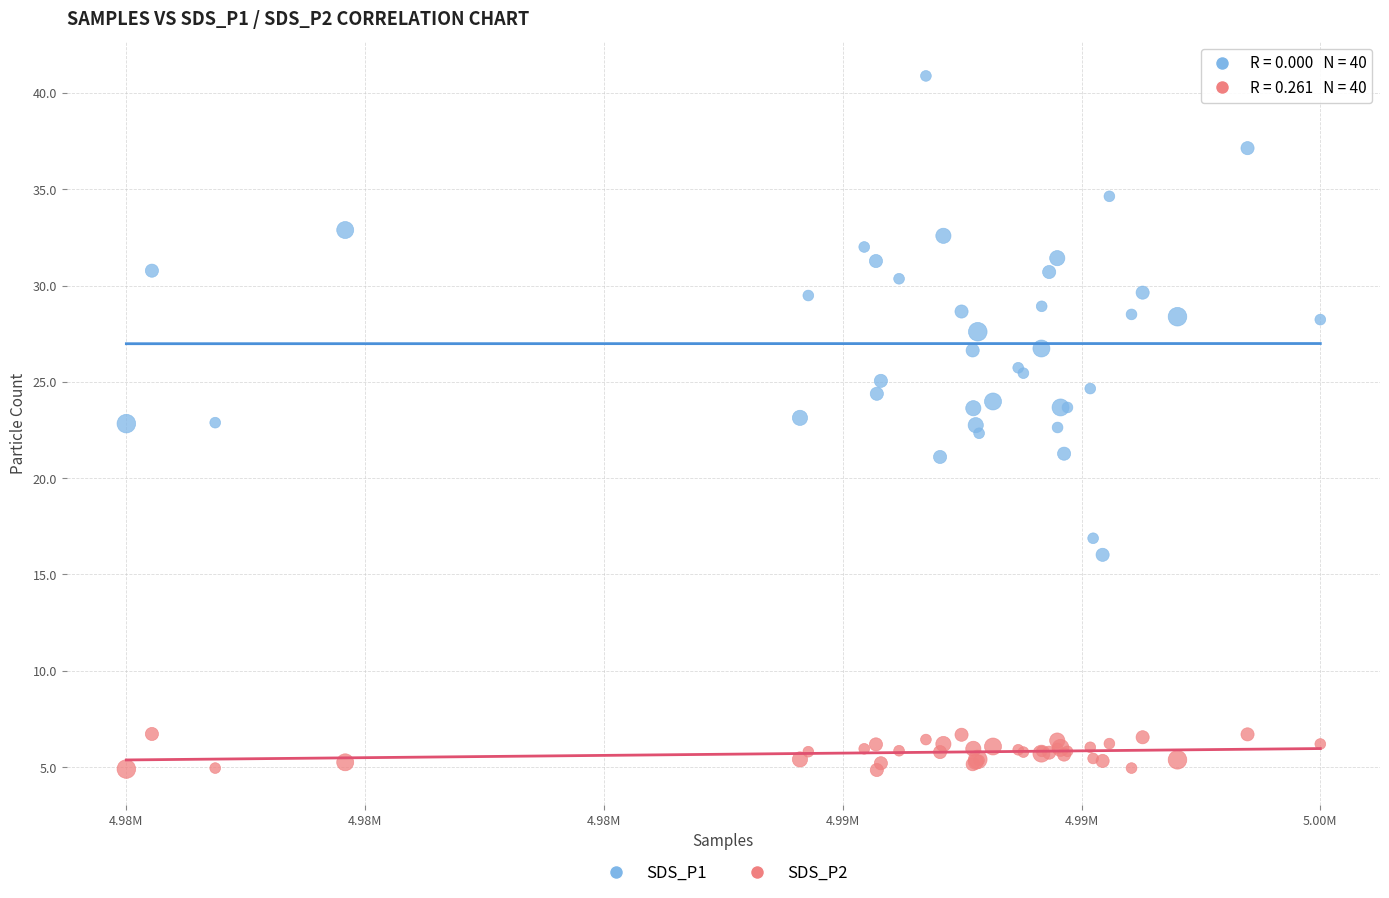

Which series contains the highest Y value?

SDS_P1